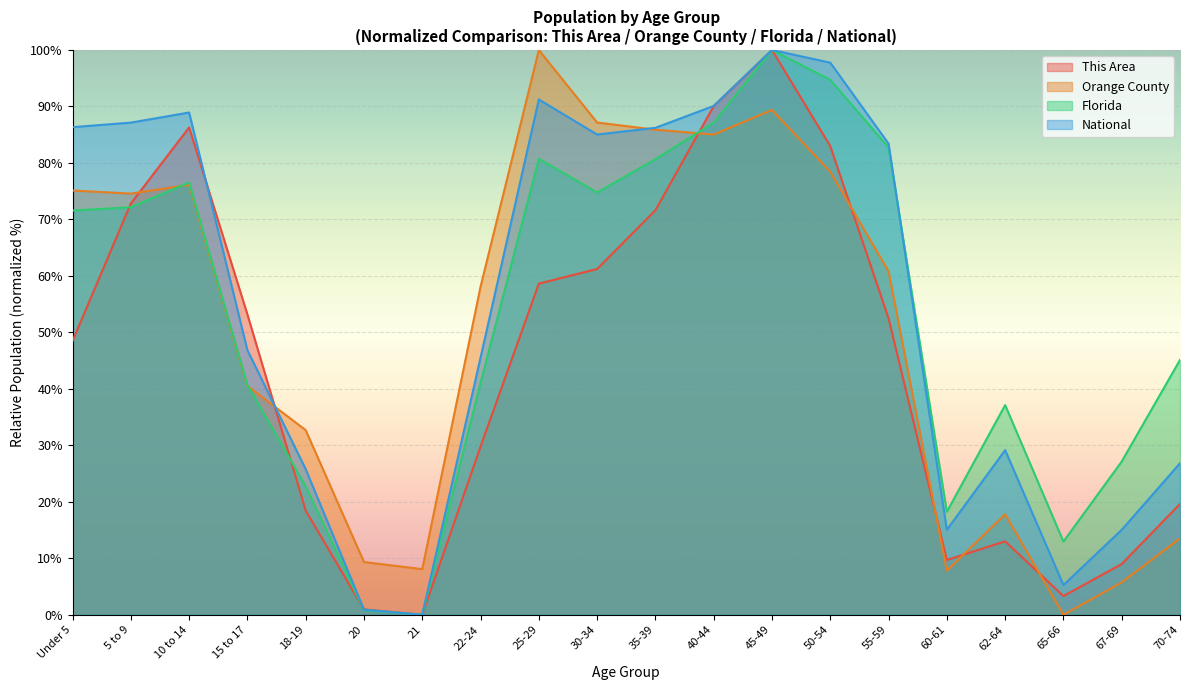

After their last crossing, which series has the higher values: Florida or Orange County?

Florida